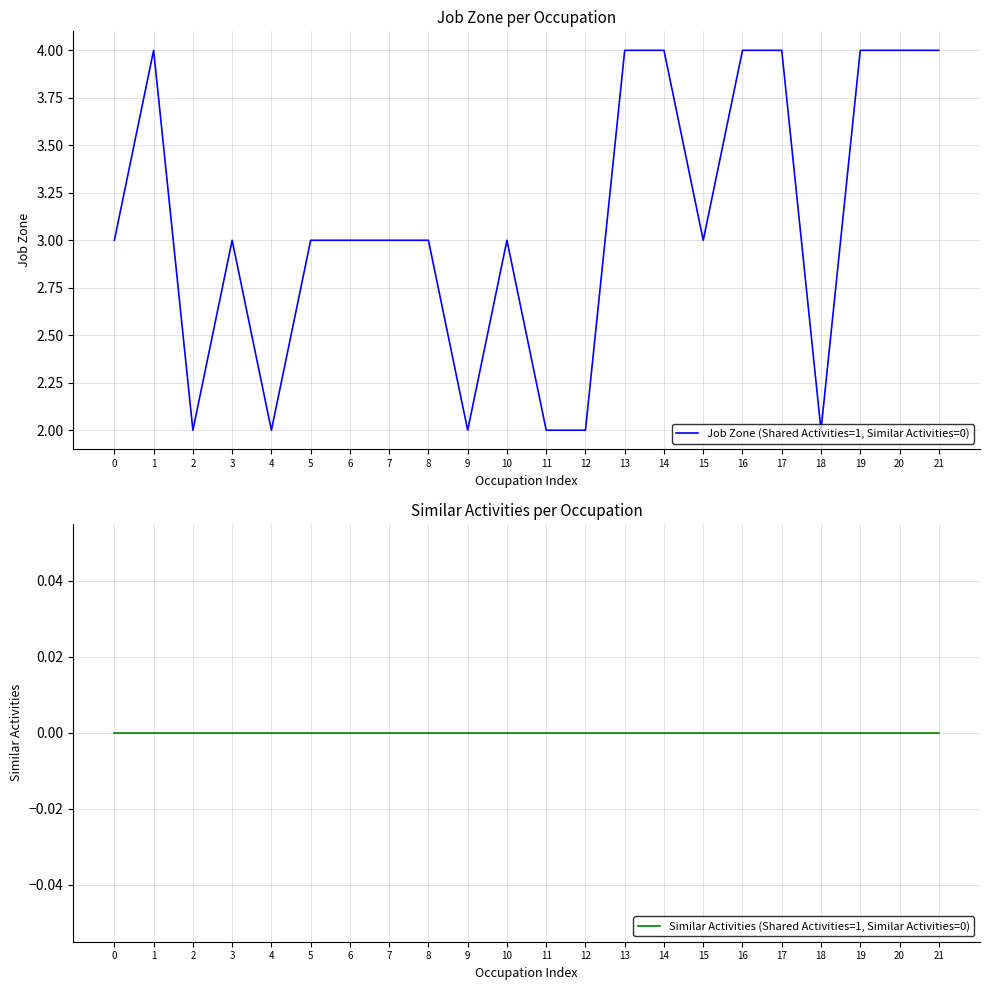

The Job Zone (Shared Activities=1, Similar Activities=0) series shows 2 at 9. True or false?

True